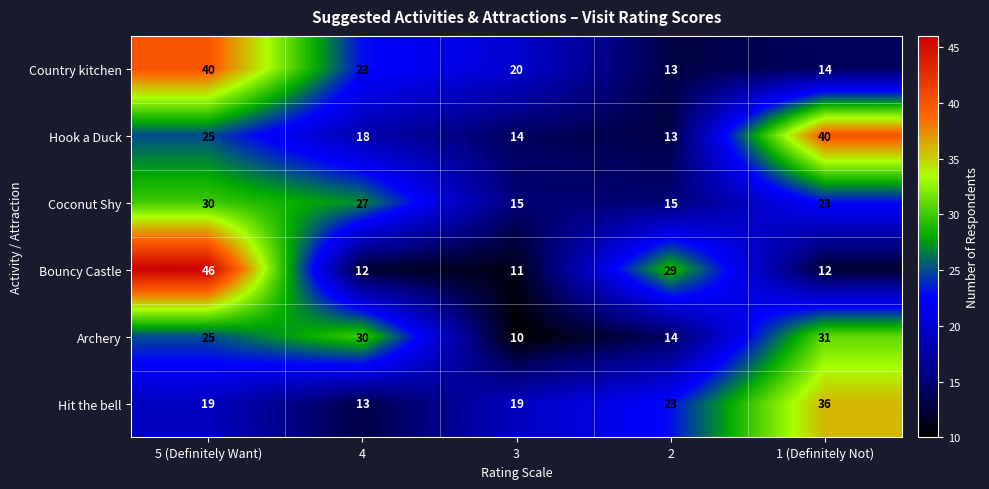

Reading left to right, what are all the values shown in this chart?

Country kitchen: 40	23	20	13	14
Hook a Duck: 25	18	14	13	40
Coconut Shy: 30	27	15	15	23
Bouncy Castle: 46	12	11	29	12
Archery: 25	30	10	14	31
Hit the bell: 19	13	19	23	36